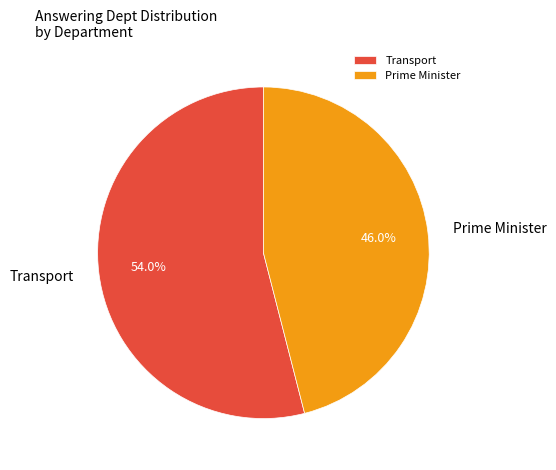

To the nearest percent, what is the combined percentage of Transport and Prime Minister?

100%